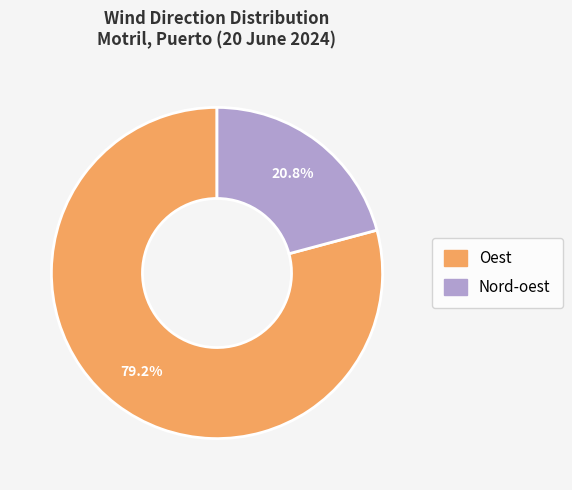

Does Oest account for over 50% of the chart?

Yes